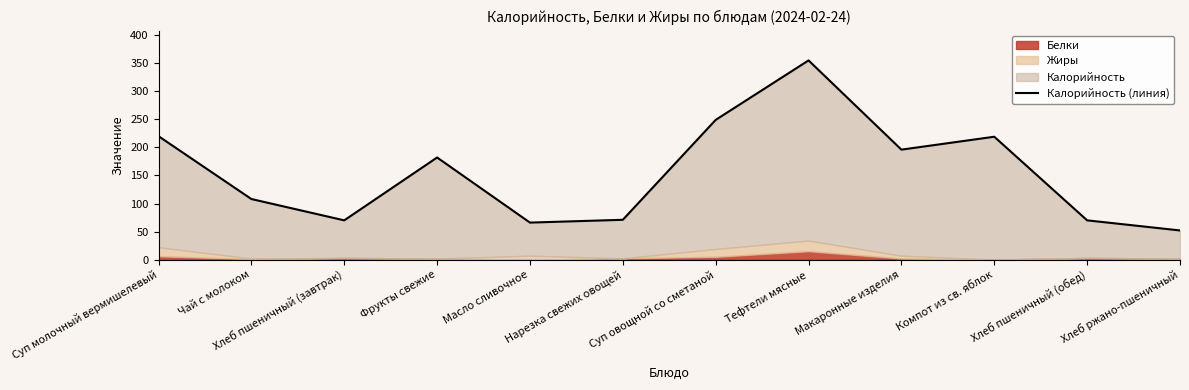

Reading left to right, transcribe all the data shown in this chart.

220	108	70	182	66	71	249	355	196	219	70	52